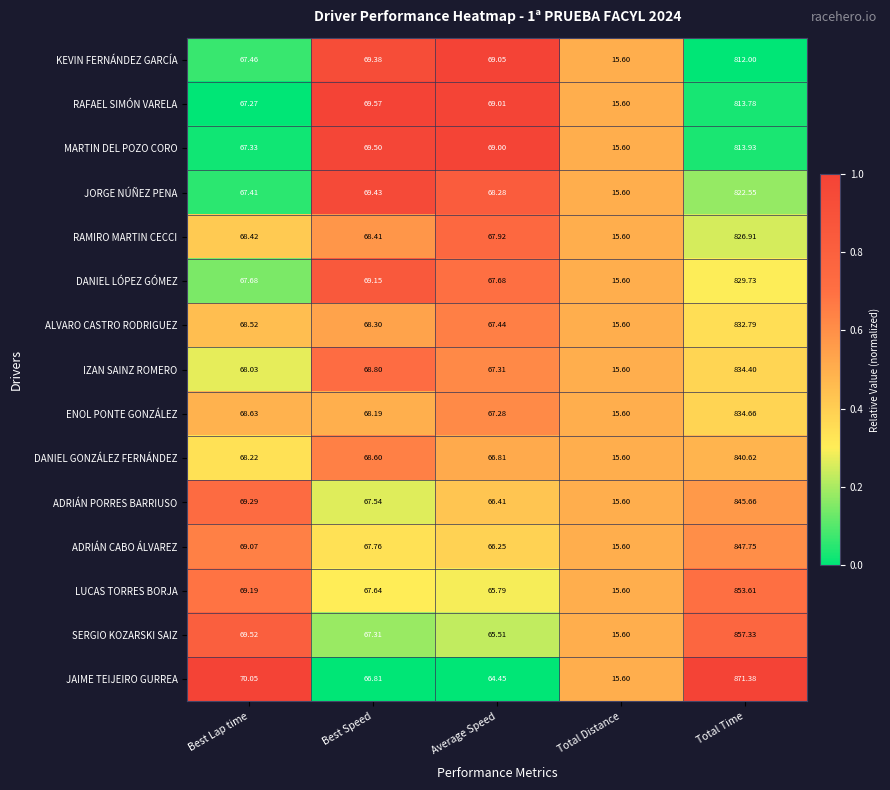

At which label does JAIME TEIJEIRO GURREA reach its minimum?

Total Distance